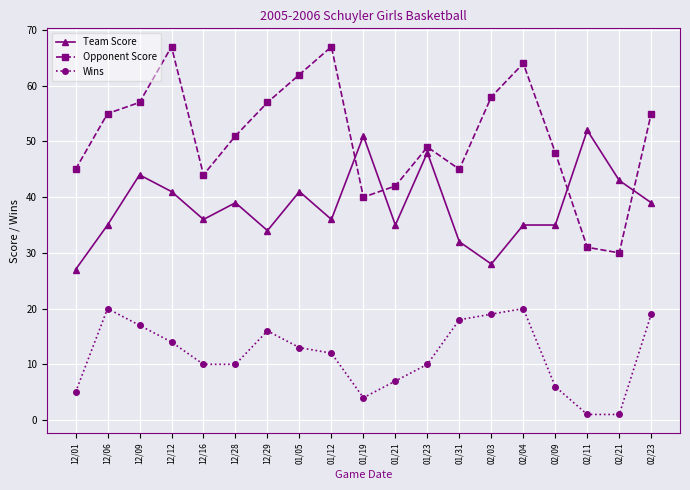

Reading left to right, list all the values displayed in this chart.

Team Score: 12/01=27	12/06=35	12/09=44	12/12=41	12/16=36	12/28=39	12/29=34	01/05=41	01/12=36	01/19=51	01/21=35	01/23=48	01/31=32	02/03=28	02/04=35	02/09=35	02/11=52	02/21=43	02/23=39
Opponent Score: 12/01=45	12/06=55	12/09=57	12/12=67	12/16=44	12/28=51	12/29=57	01/05=62	01/12=67	01/19=40	01/21=42	01/23=49	01/31=45	02/03=58	02/04=64	02/09=48	02/11=31	02/21=30	02/23=55
Wins: 12/01=5	12/06=20	12/09=17	12/12=14	12/16=10	12/28=10	12/29=16	01/05=13	01/12=12	01/19=4	01/21=7	01/23=10	01/31=18	02/03=19	02/04=20	02/09=6	02/11=1	02/21=1	02/23=19